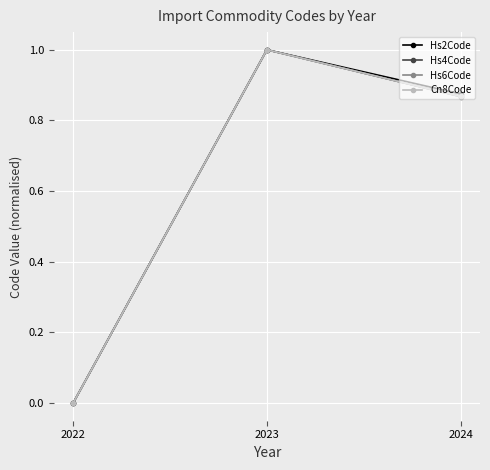

What is the average value of the Cn8Code series?

0.6